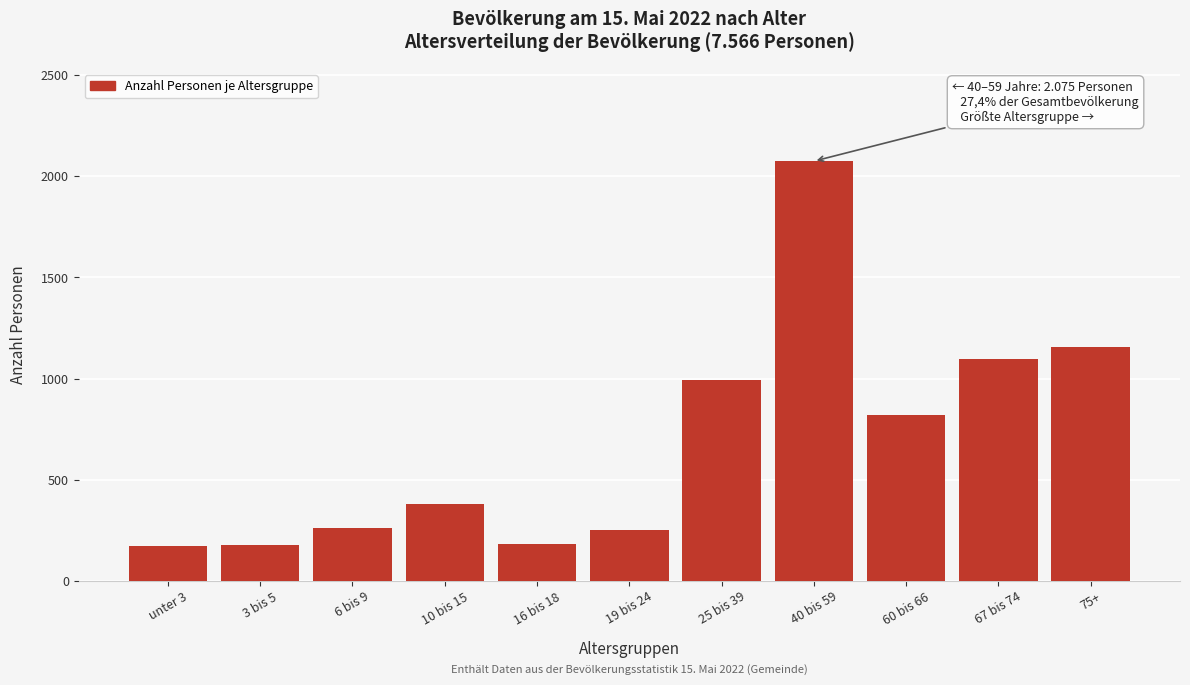

What is the sum of all values?

7567